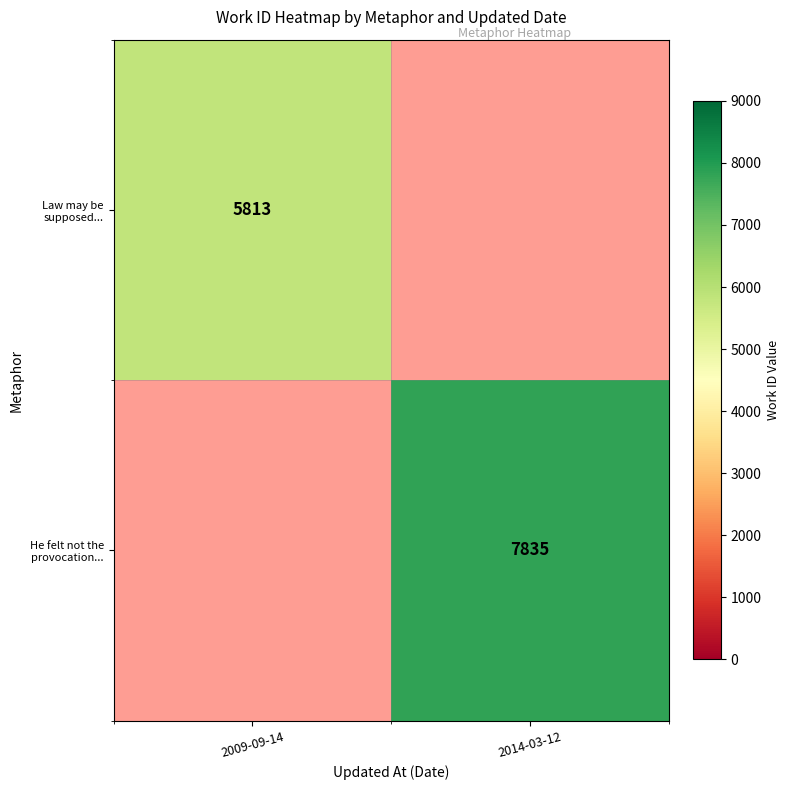

How many distinct data groups are displayed?

2